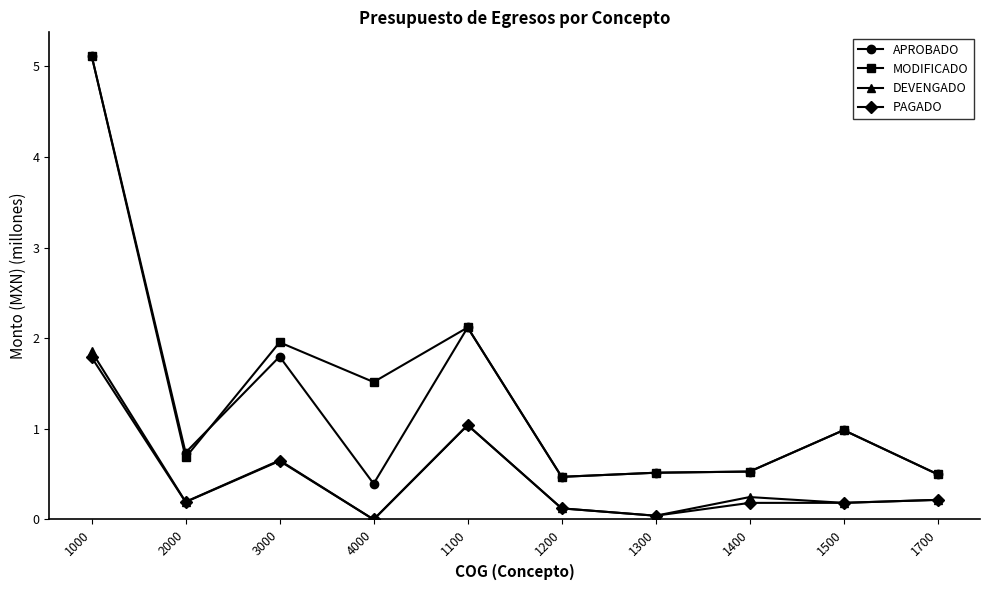

What is the difference between the maximum and second lowest values in the APROBADO series?

4.6